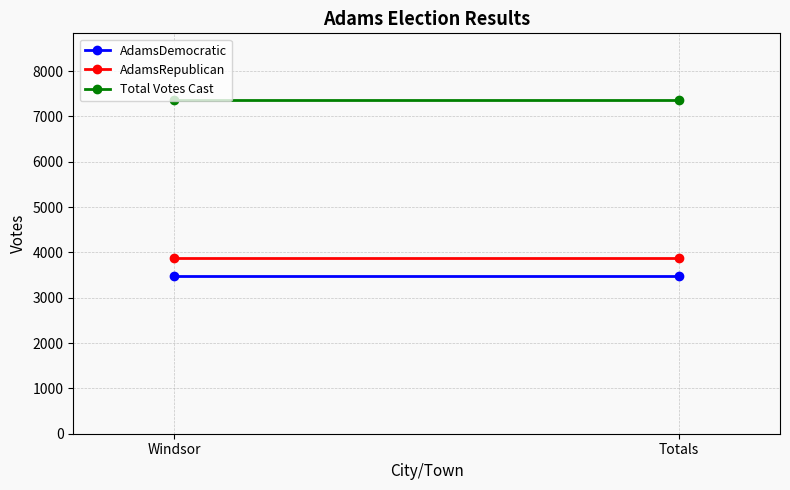

What is the maximum value for Total Votes Cast?

7359